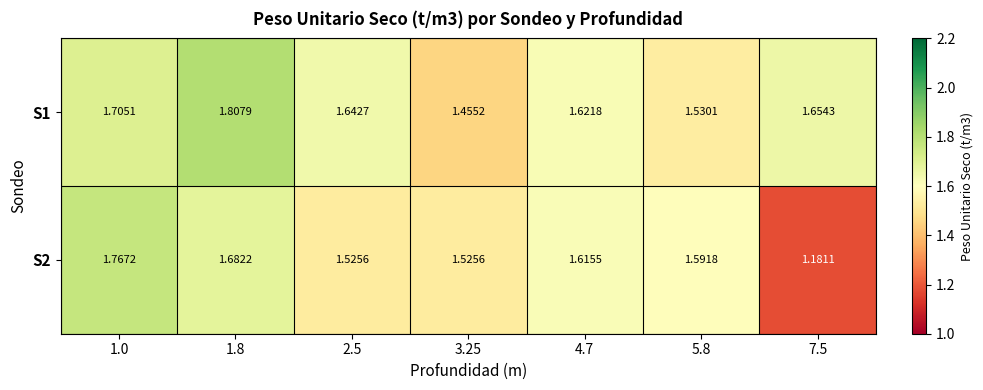

How many data points does each series have?

7